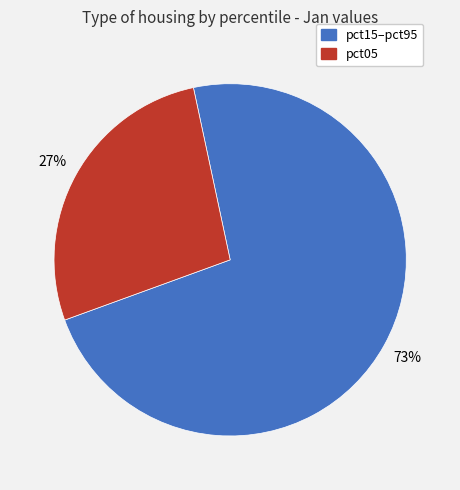

What is the smallest slice in the pie chart?

pct05